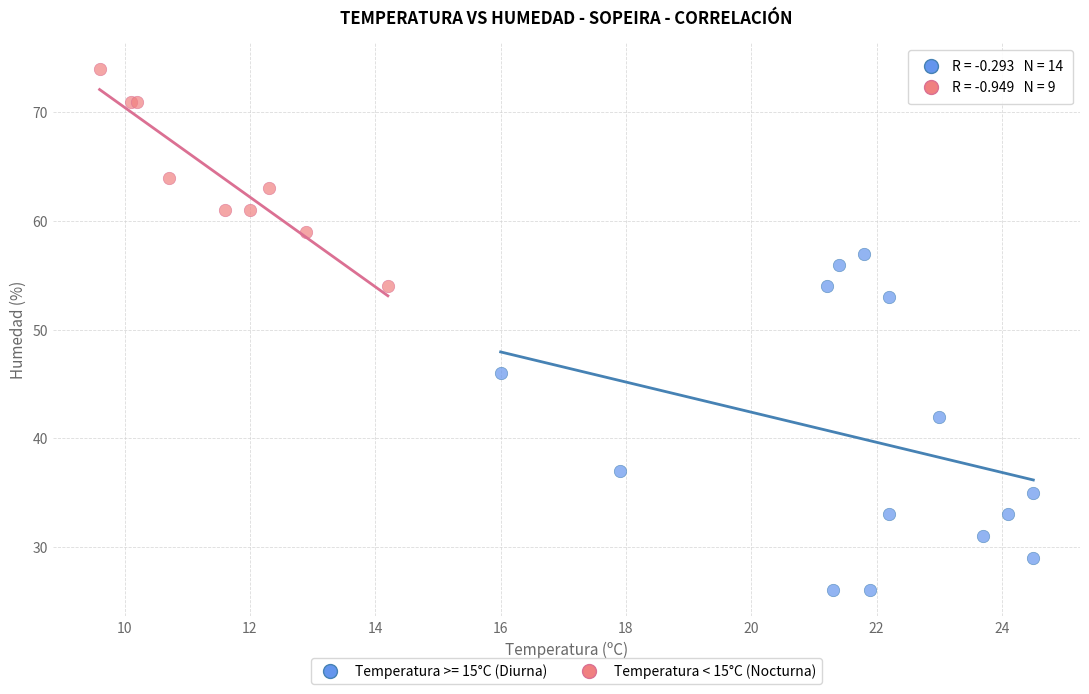

Which series reaches the maximum Y coordinate?

Temperatura < 15°C (Nocturna)